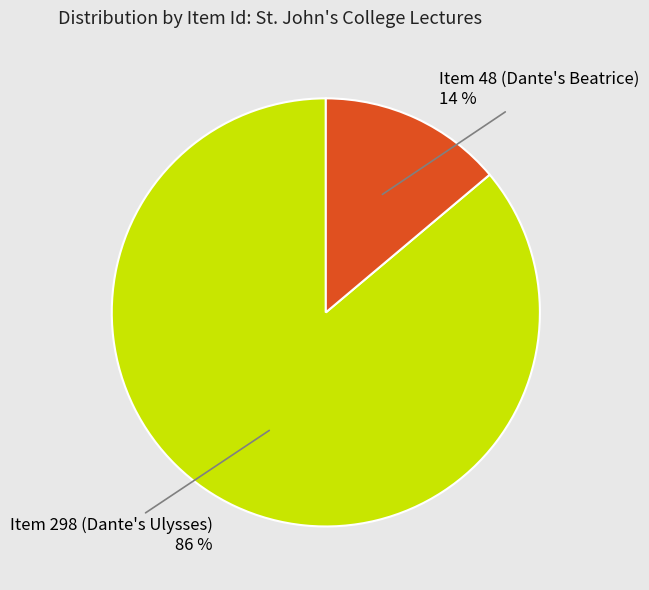

Rank the categories by value from lowest to highest.

Item 48 (Dante's Beatrice), Item 298 (Dante's Ulysses)